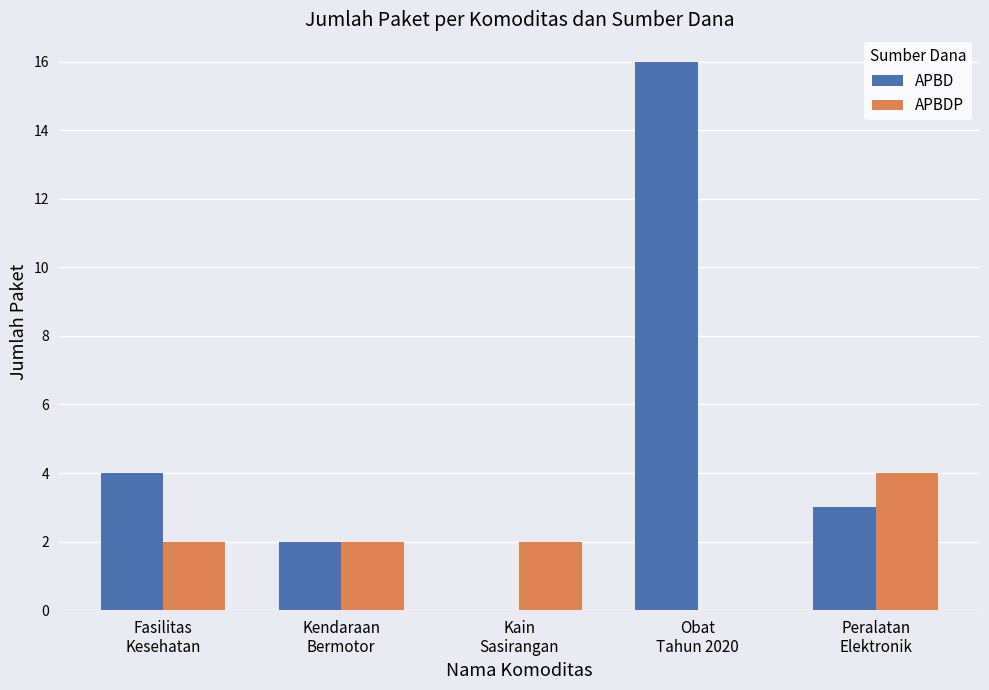

How many APBDP values are between 2 and 3?

3